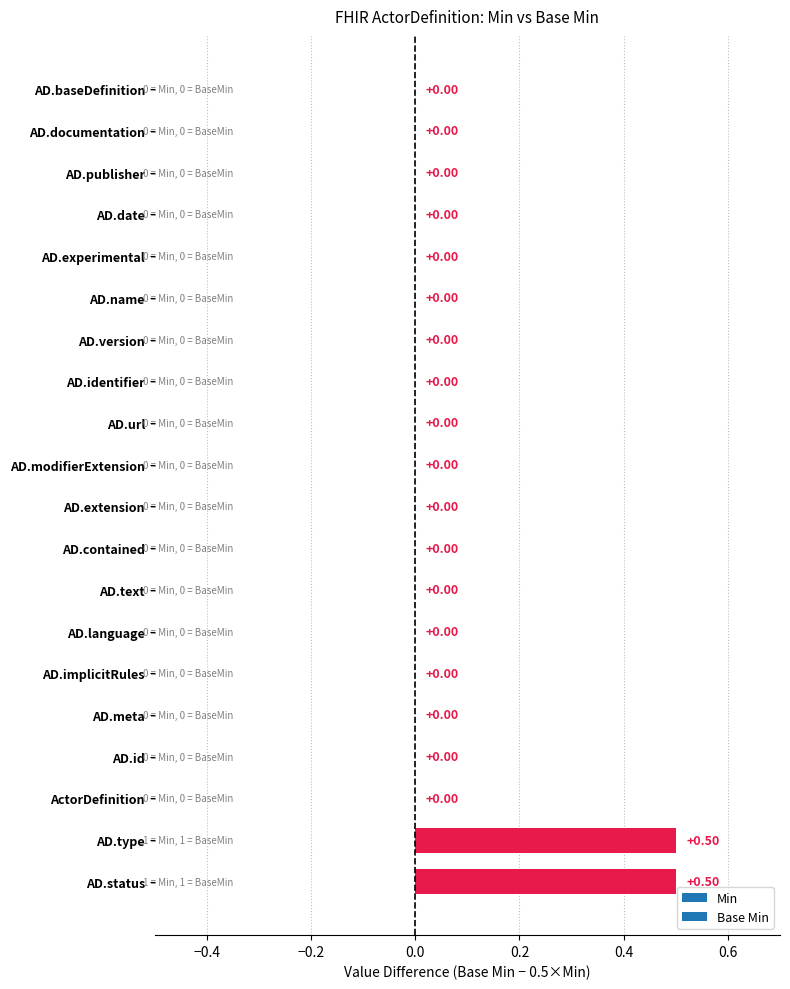

What is the sum of the values at AD.documentation and AD.type?

0.5